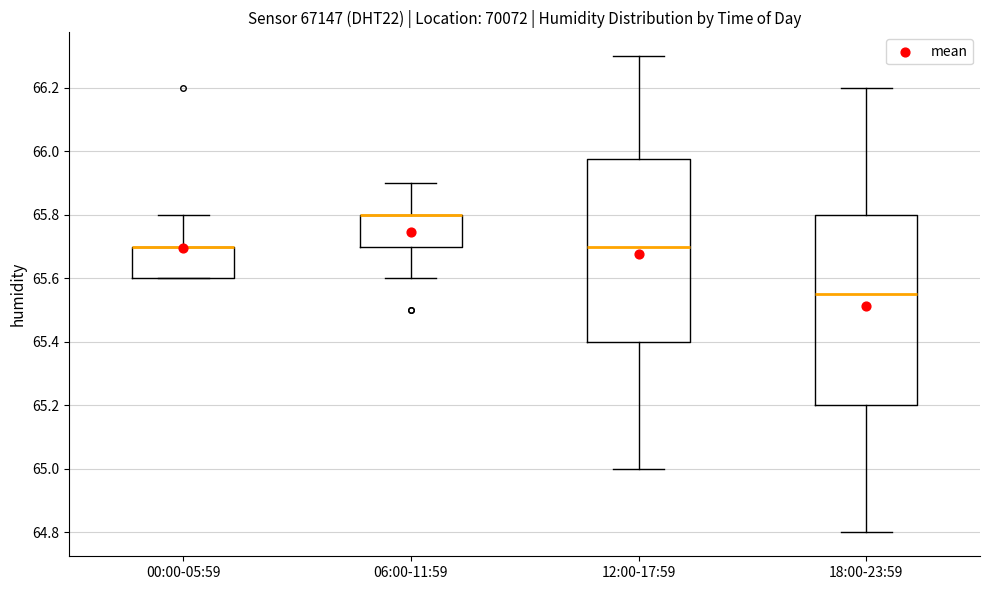

Reading left to right, read every box against the y-axis: the position of its median line, the range the box covers, and the ends of its whiskers. The values are not printed on the chart, so give them approximately, as read against the axis.

00:00-05:59: median 65.70 (drawn on the box's upper edge), box 65.60 to 65.70, whiskers 65.60 to 65.80
06:00-11:59: median 65.80 (drawn on the box's upper edge), box 65.70 to 65.80, whiskers 65.60 to 65.90
12:00-17:59: median 65.70, box 65.40 to 65.98, whiskers 65.00 to 66.30
18:00-23:59: median 65.56, box 65.20 to 65.80, whiskers 64.80 to 66.20